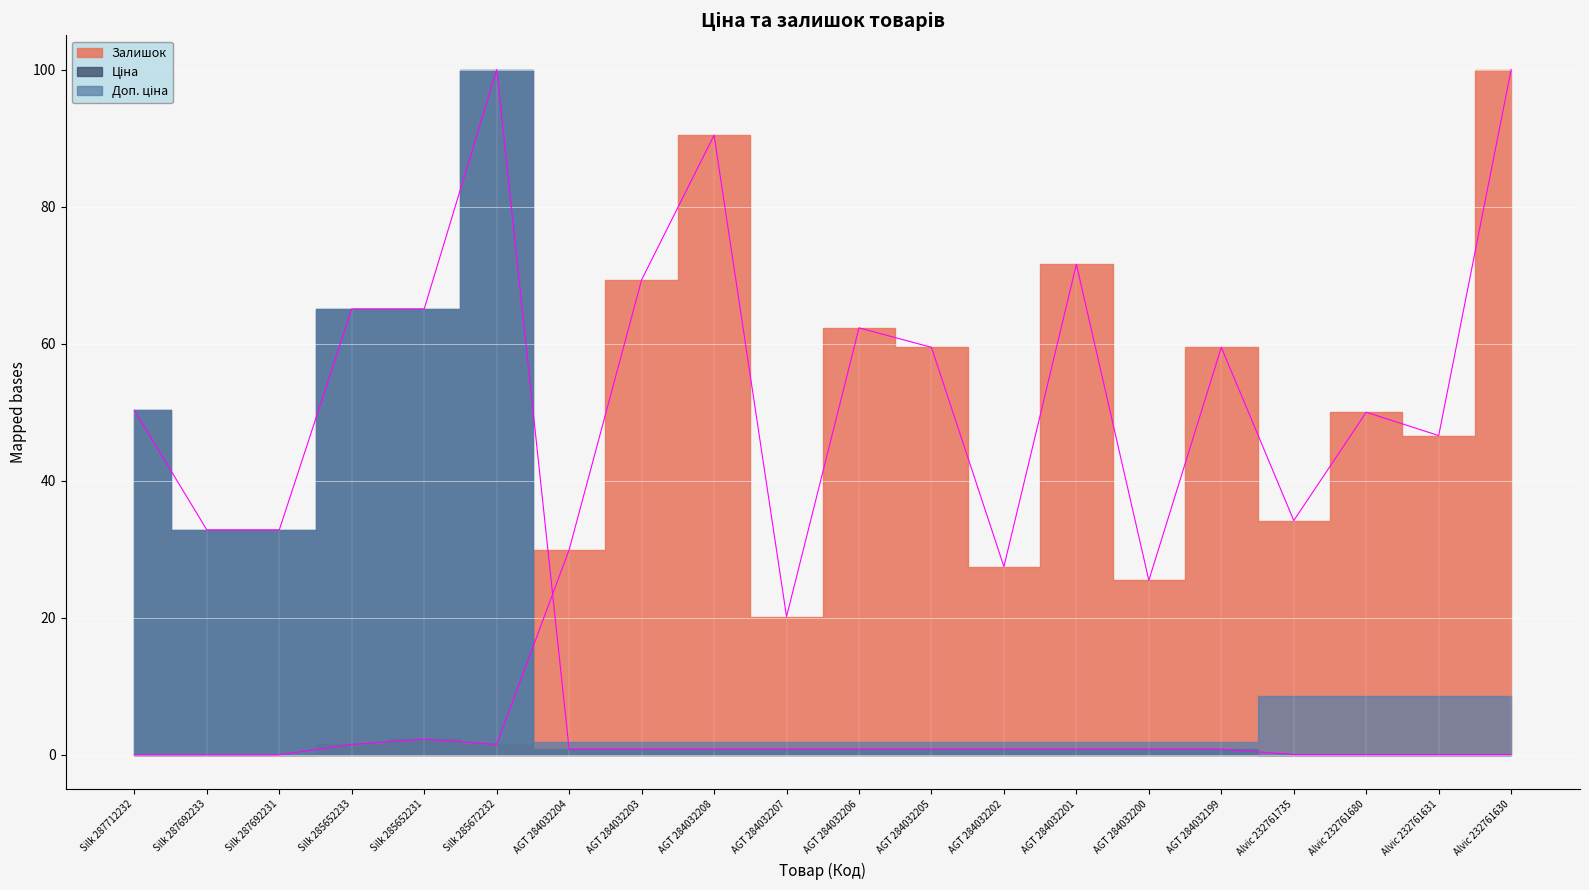

How many lines are shown in the chart?

2